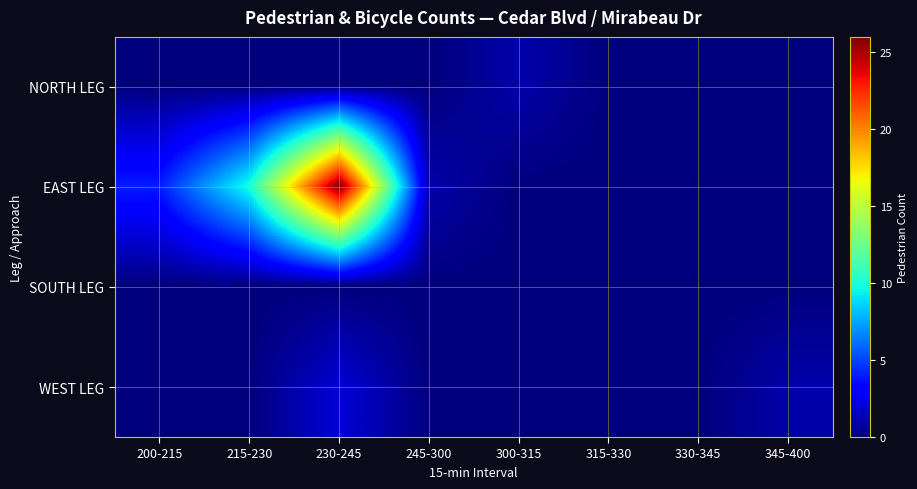

At 300-315, list the series in order from smallest to largest.

EAST LEG, SOUTH LEG, WEST LEG, NORTH LEG